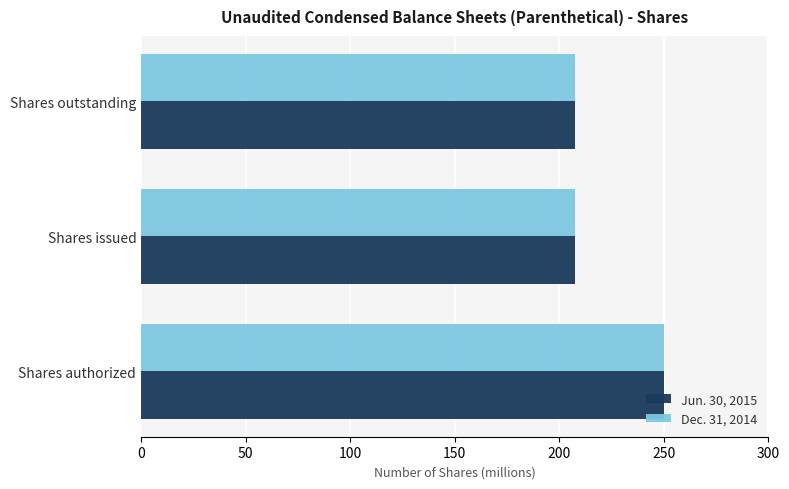

What is the smallest value displayed?

207.7